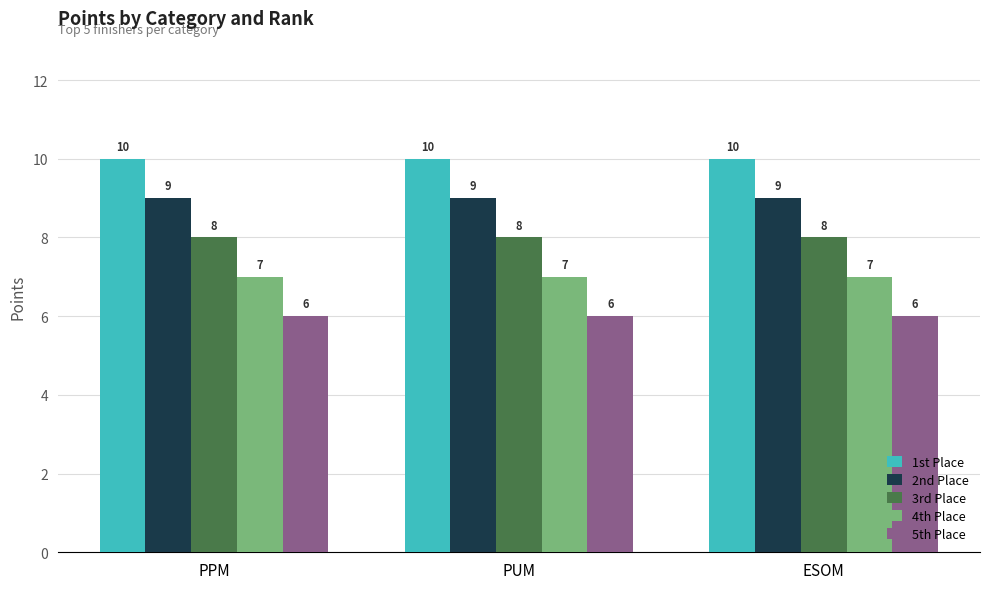

How many bars are there in each group?

5